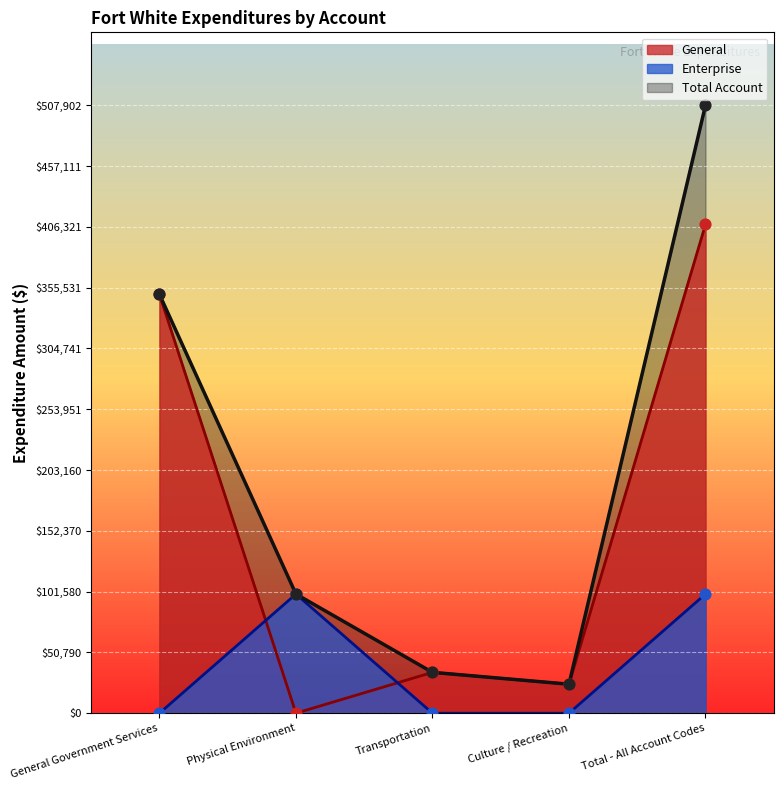

Which series has the largest total across all categories?

Total Account